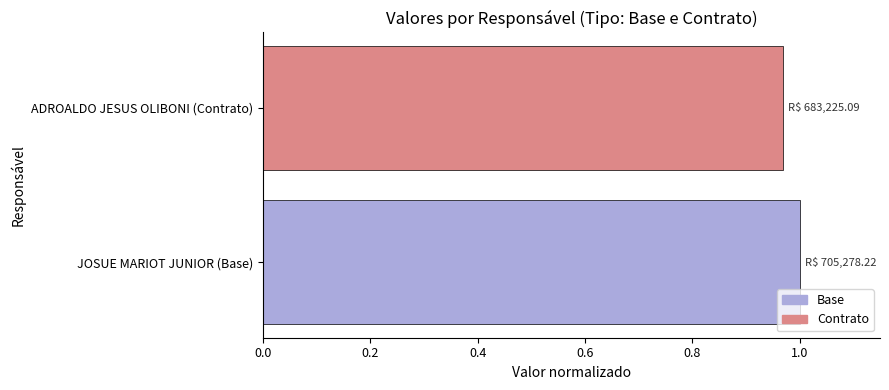

At which label is the value closest to 0?

ADROALDO JESUS OLIBONI (Contrato)